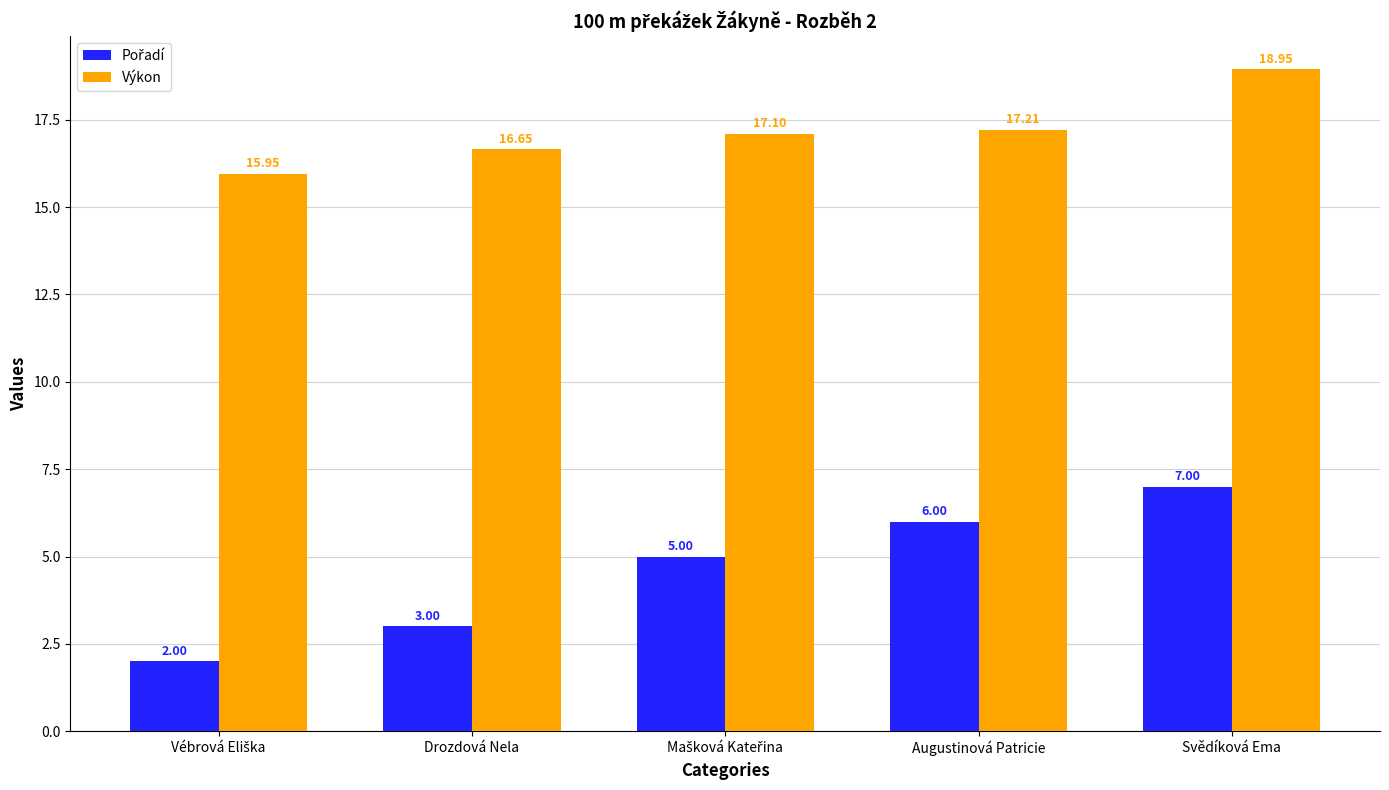

At which label does Výkon reach its peak?

Svědíková Ema